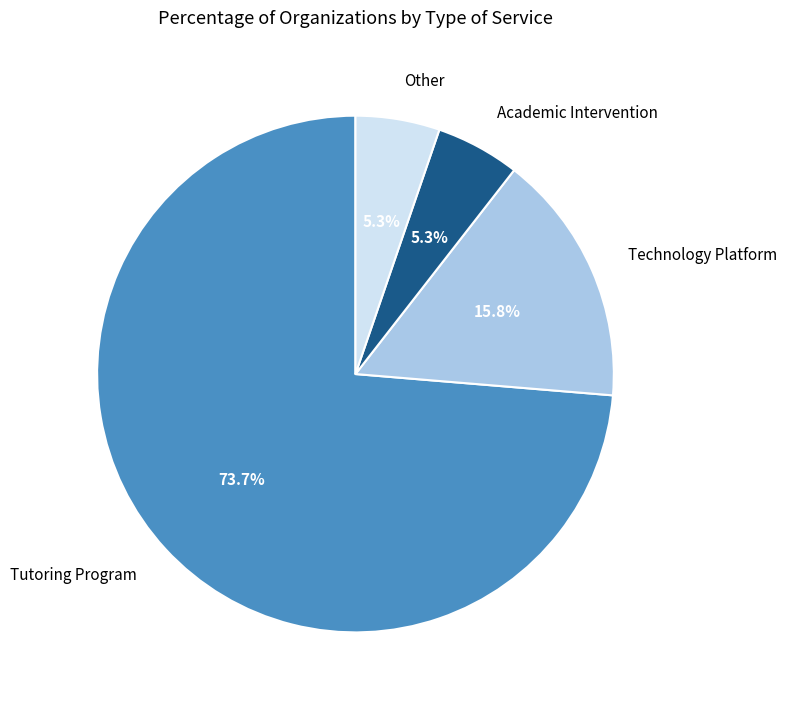

Is there a majority slice in this chart?

Yes